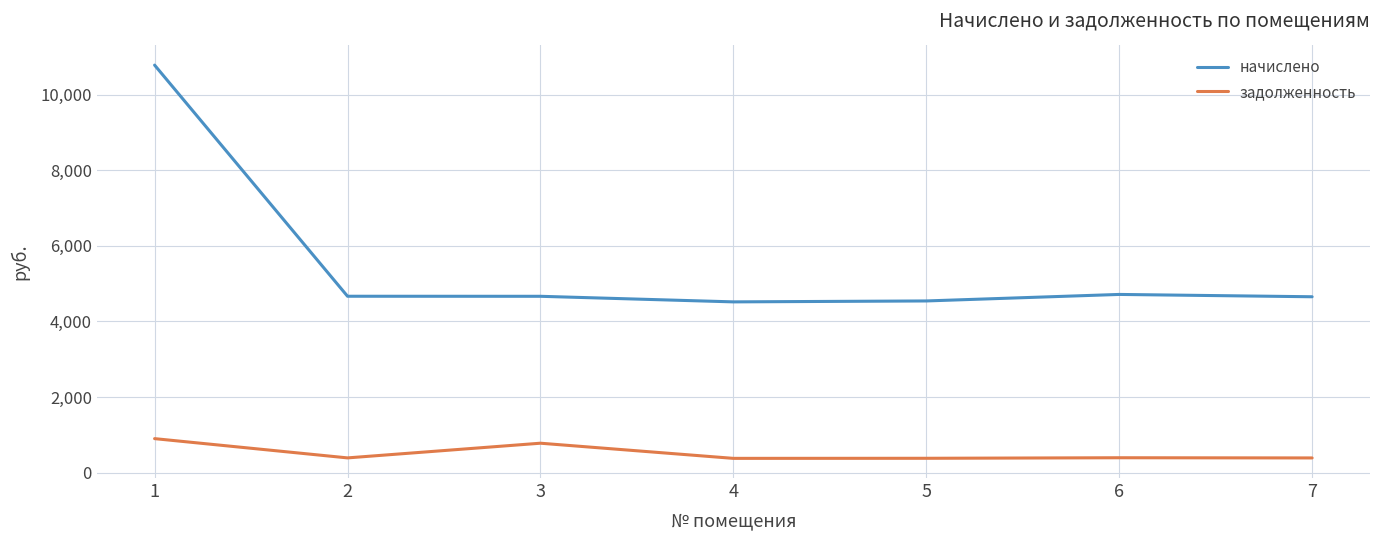

Rank the series at 2 from lowest to highest value.

задолженность, начислено